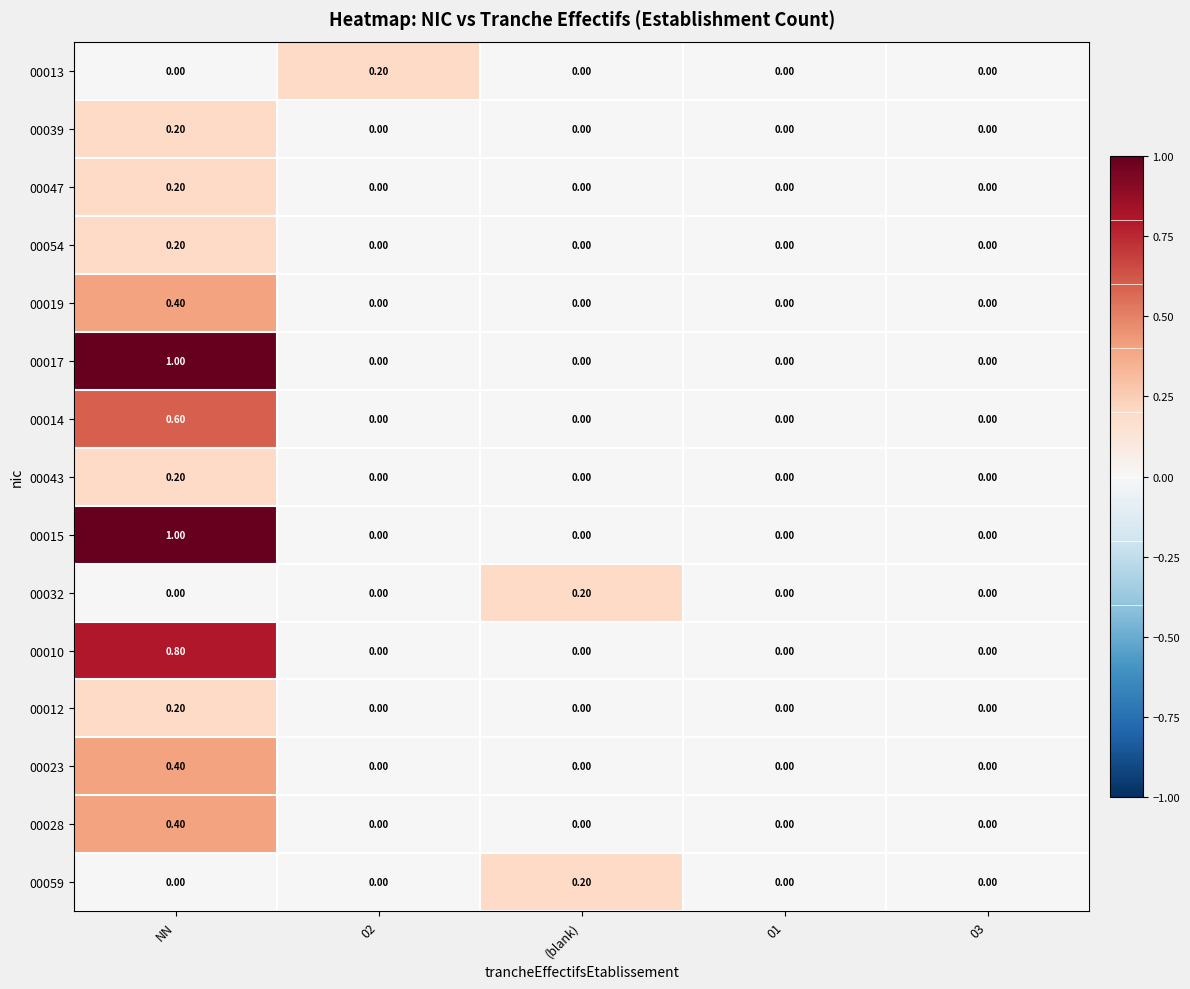

Between 02 and 01, which series saw the biggest shift?

00013